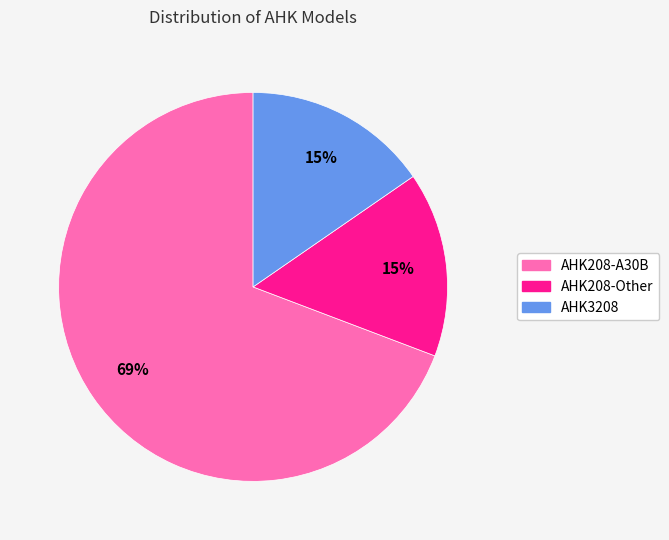

How many slices are in this pie chart?

3